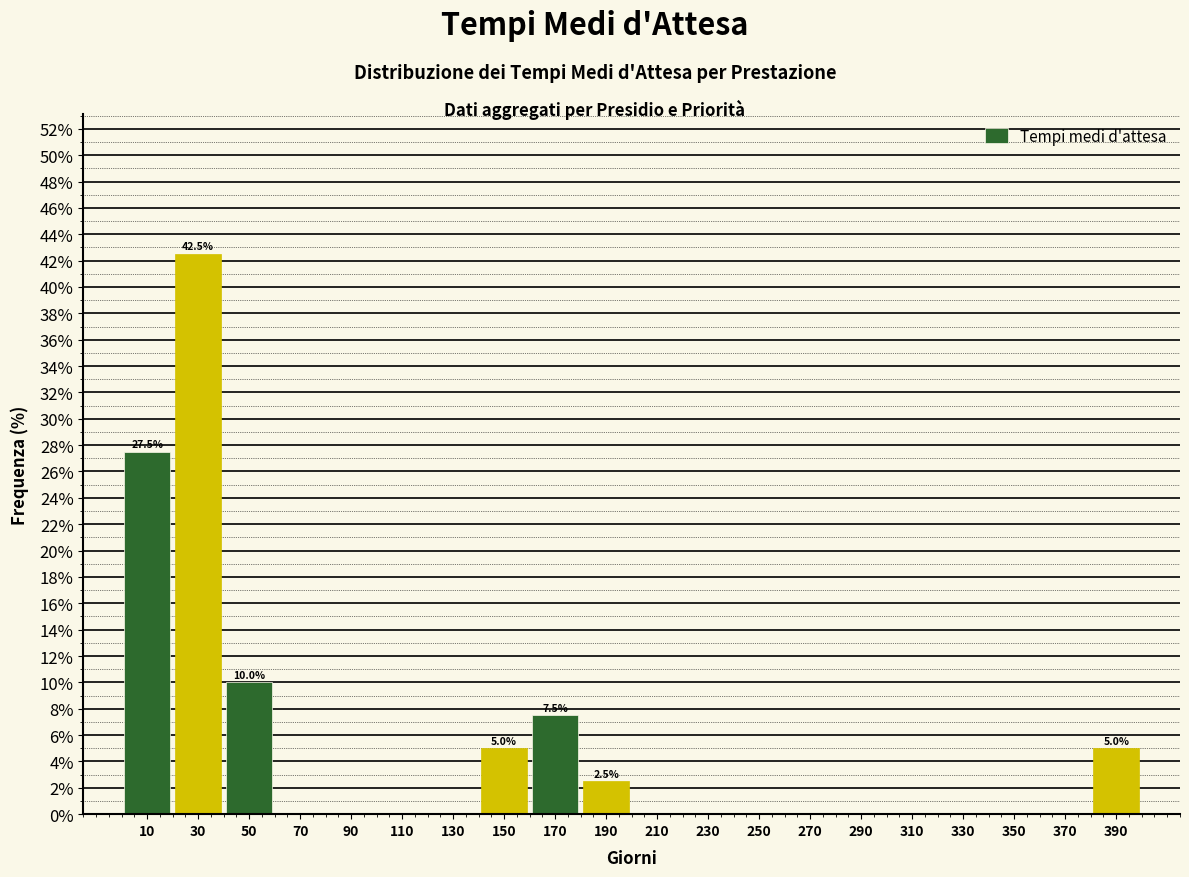

Over which range of the x-axis is the bar tallest?

20 to 40